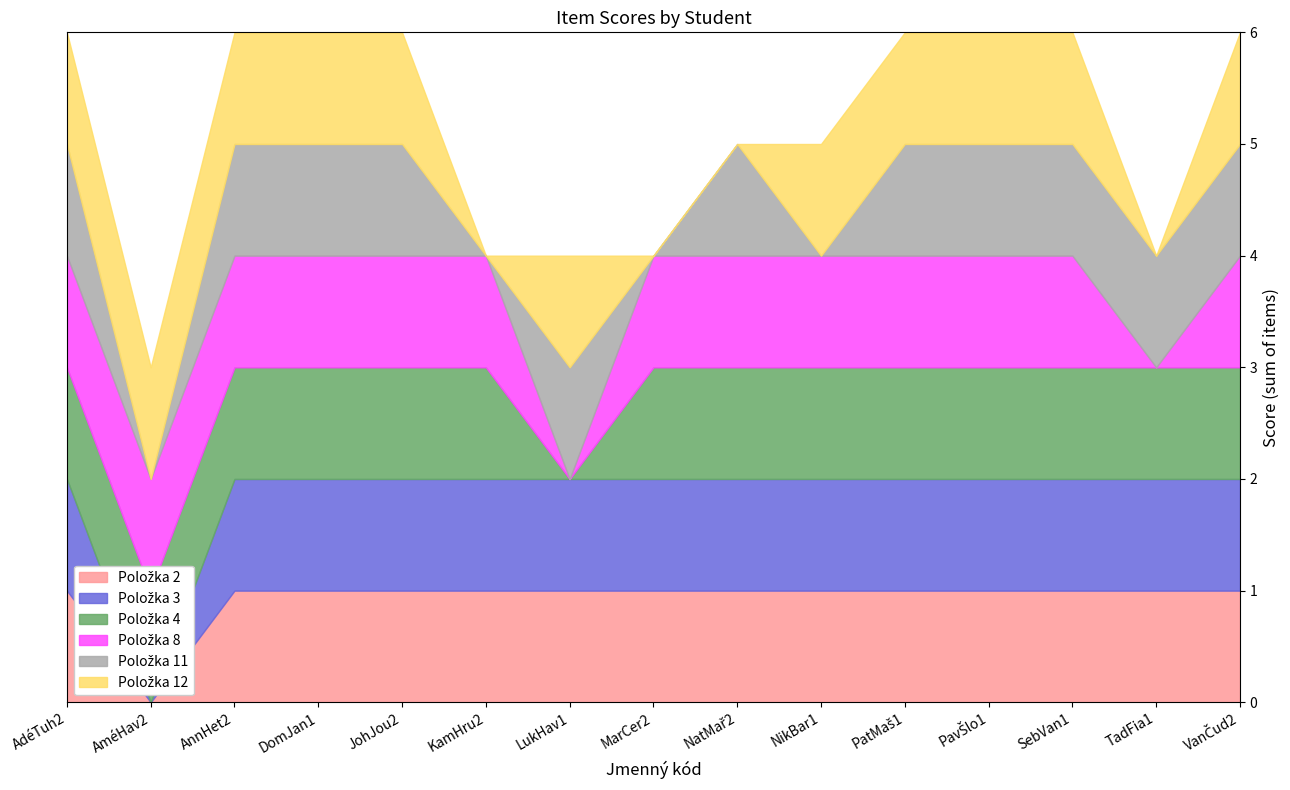

True or false: Položka 4 and Položka 12 intersect in this chart.

True